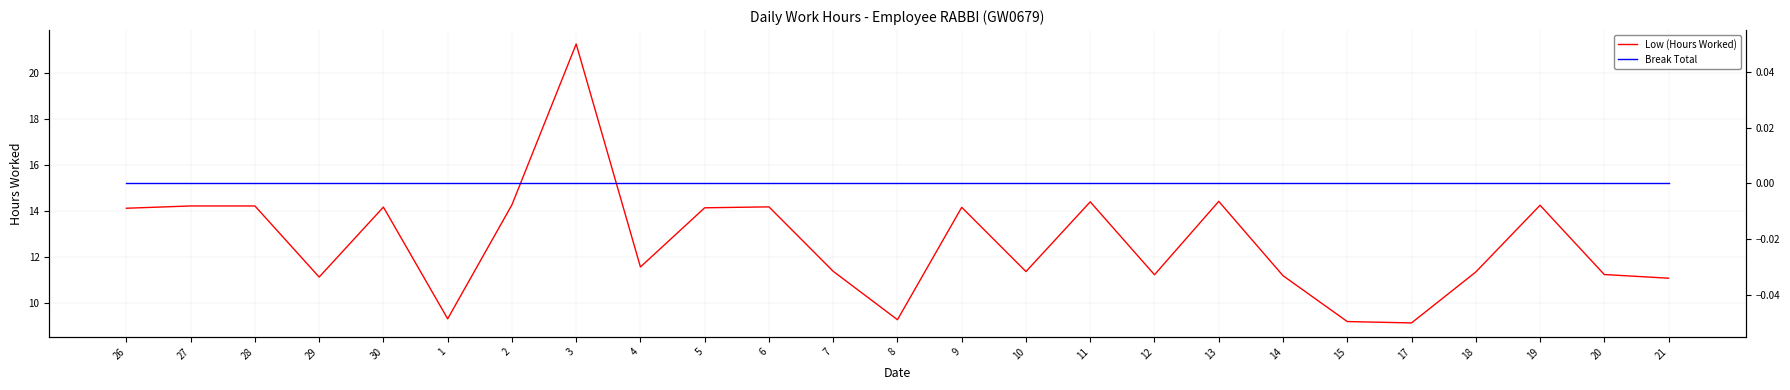

List the series in order of their overall mean, lowest first.

Break Total, Low (Hours Worked)